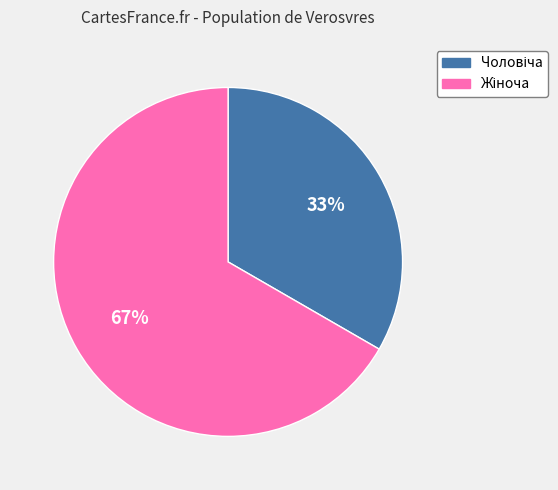

How many segments does this pie chart have?

2